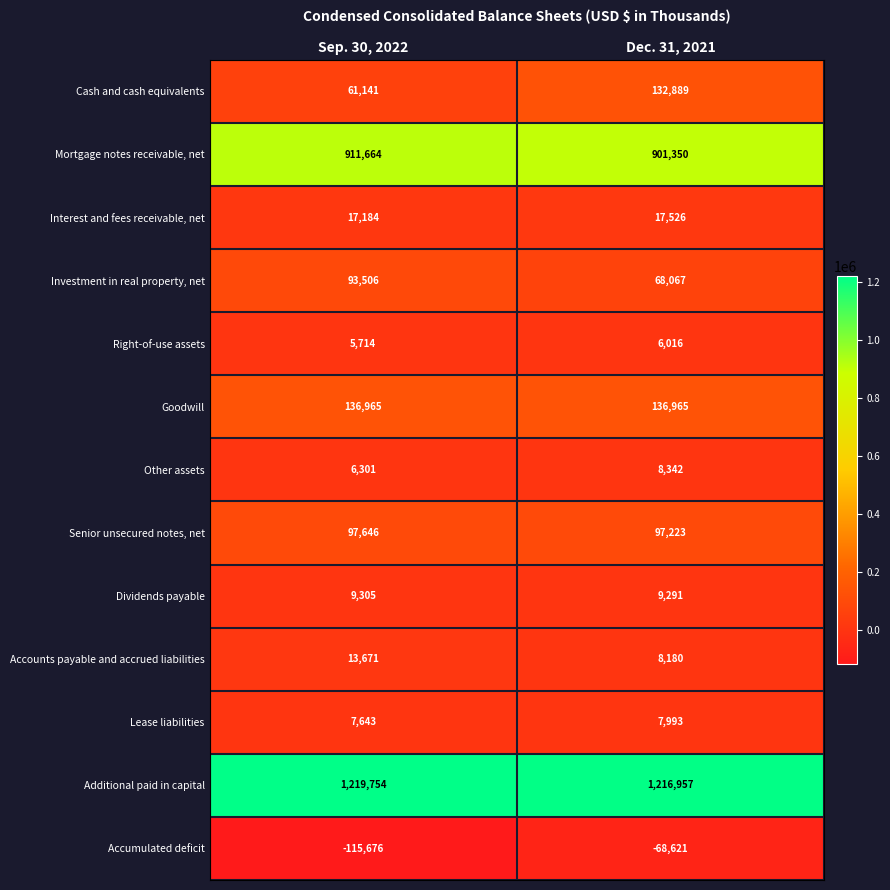

List the series in order of their peak value, lowest first.

Accumulated deficit, Right-of-use assets, Lease liabilities, Other assets, Dividends payable, Accounts payable and accrued liabilities, Interest and fees receivable, net, Investment in real property, net, Senior unsecured notes, net, Cash and cash equivalents, Goodwill, Mortgage notes receivable, net, Additional paid in capital